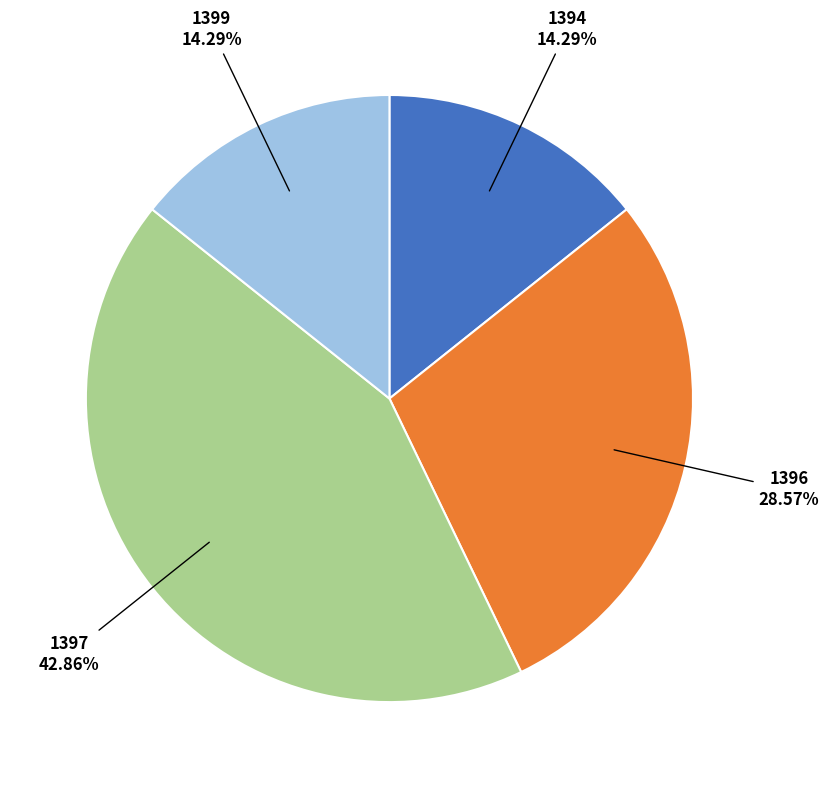

Which category has the biggest portion of the pie?

1397